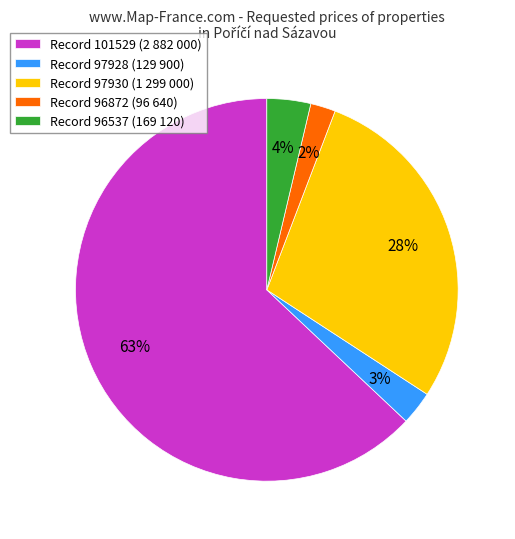

Which has a higher value, Record 96537 (169 120) or Record 101529 (2 882 000)?

Record 101529 (2 882 000)